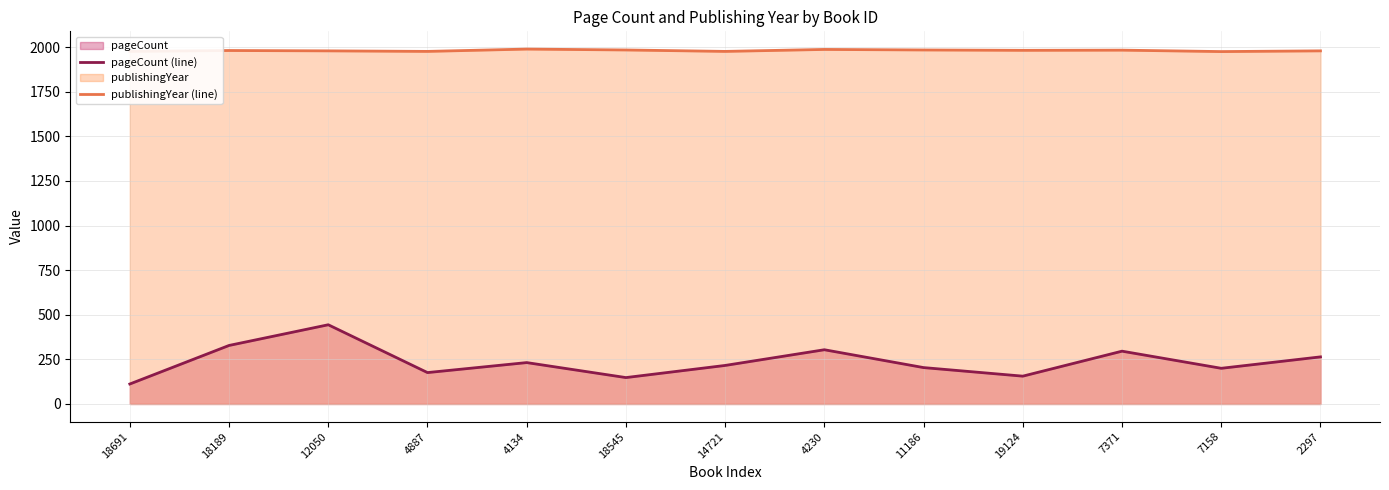

Between 4134 and 18545, which series saw the biggest shift?

pageCount (line)